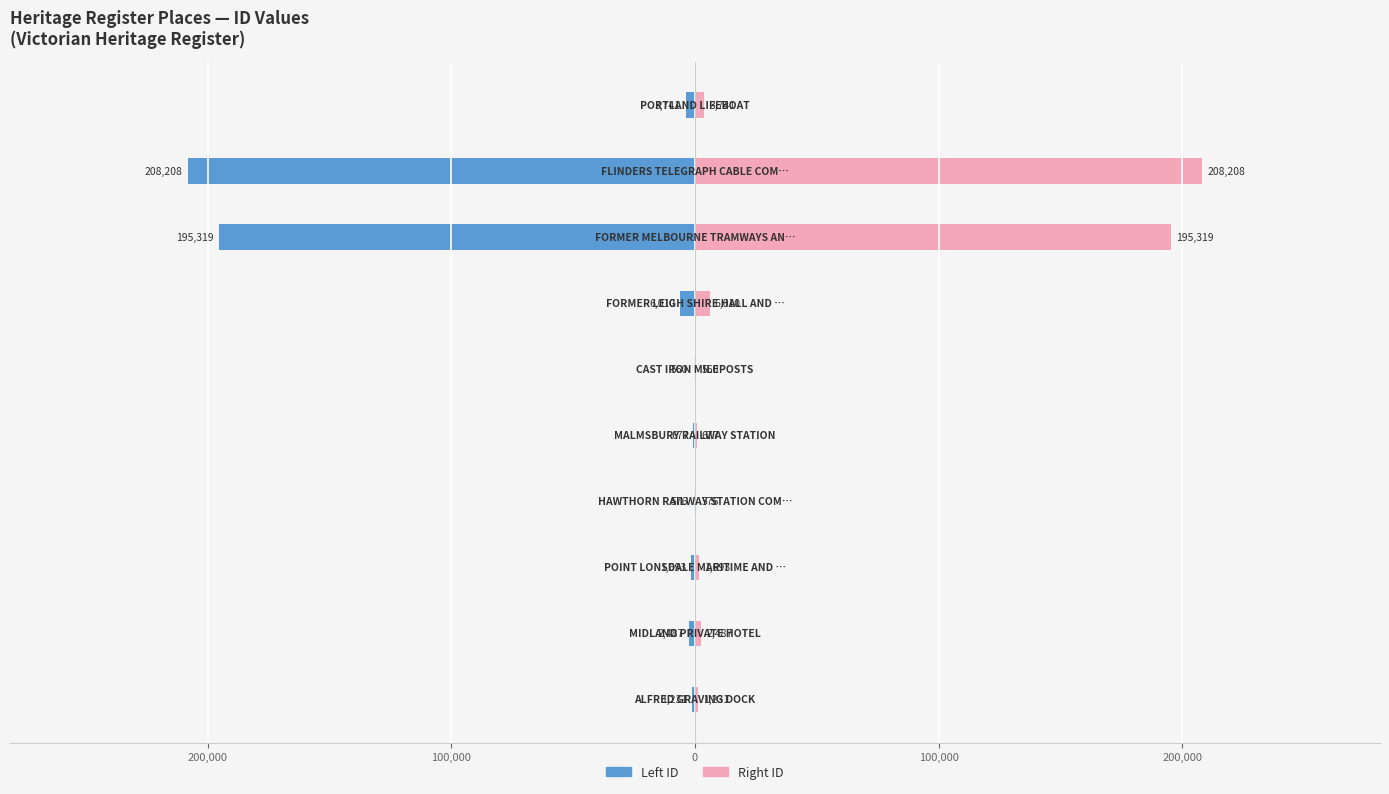

Is it true that Victorian Heritage Register (Left) equals -1680 at 300,000?

False